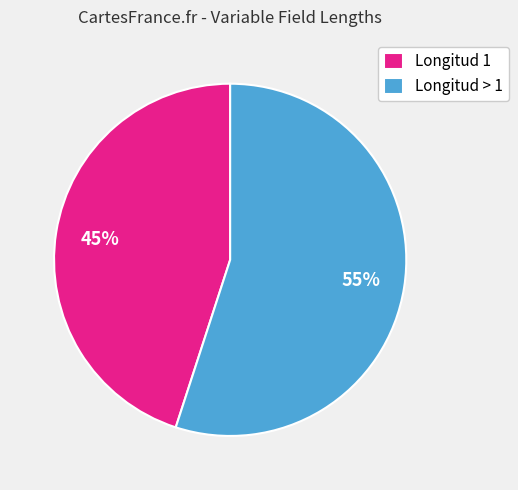

Count the number of slices in the pie.

2